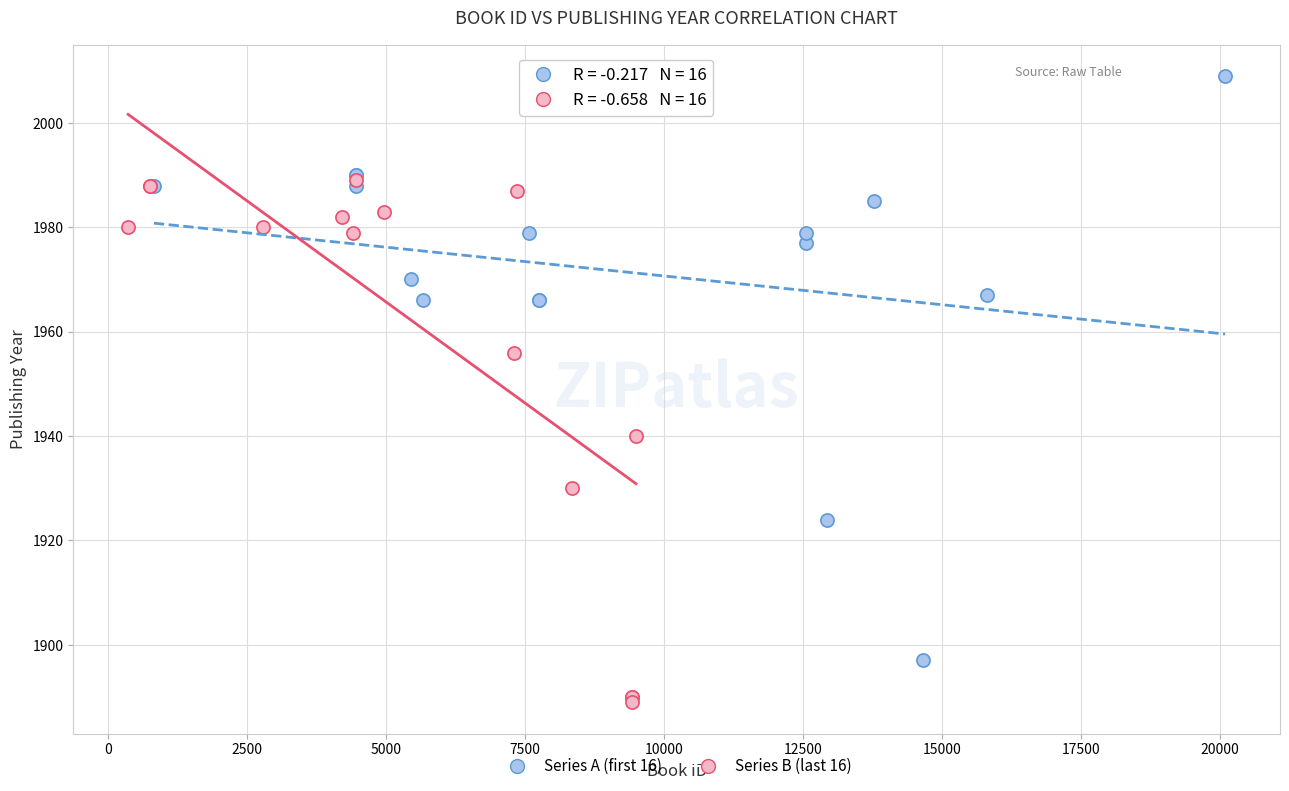

Which series reaches the minimum Y coordinate?

Series B (last 16)